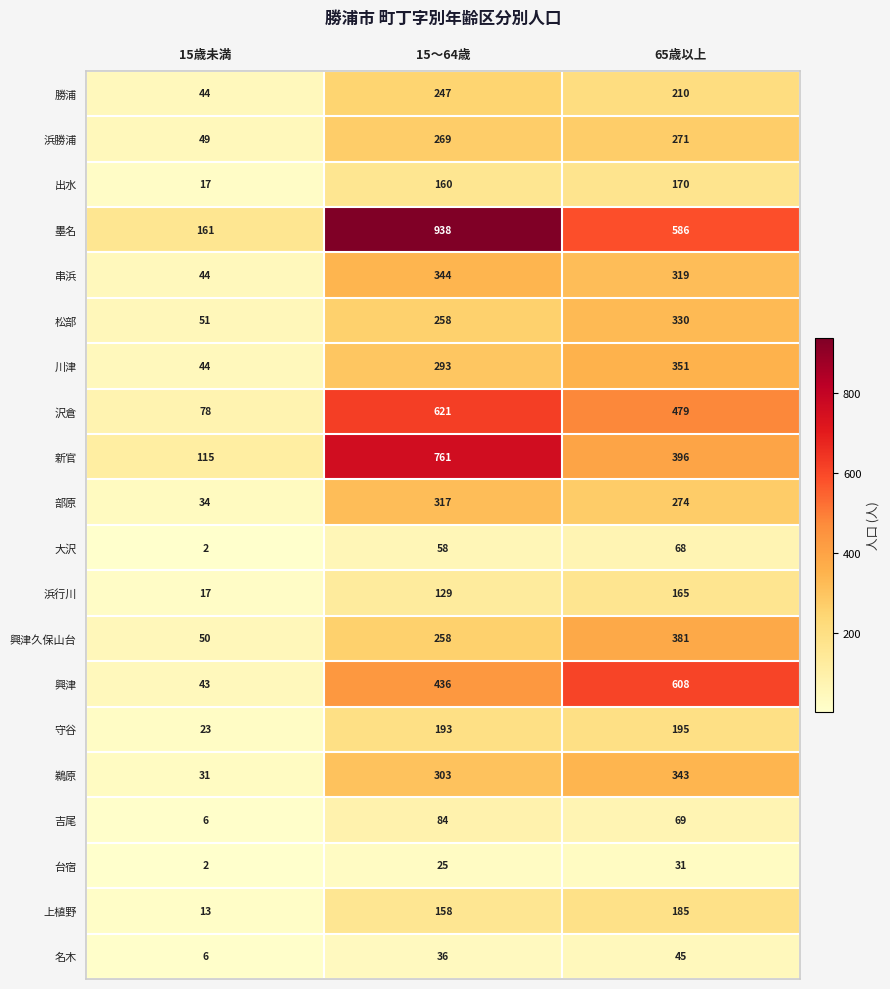

What is the total value across all series at 65歳以上?

5476